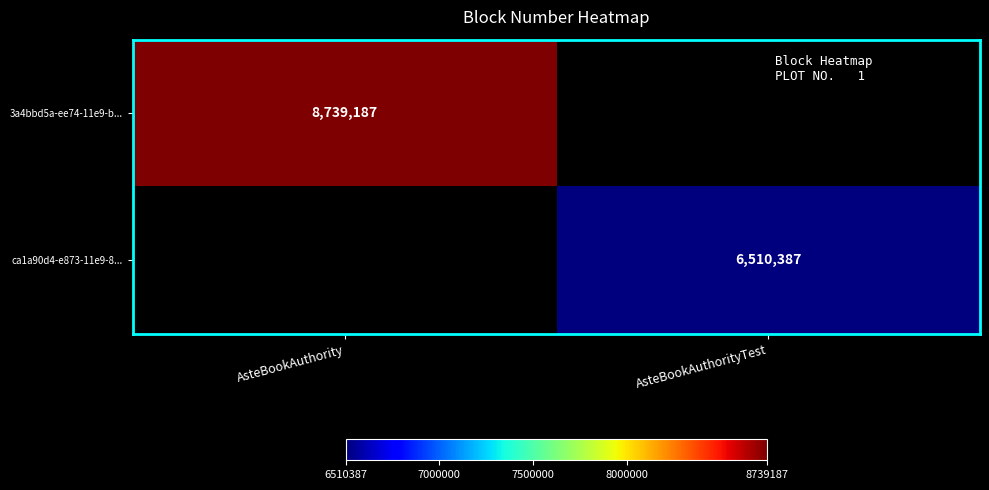

The value of ca1a90d4-e873-11e9-8... at AsteBookAuthorityTest is 2569150. True or false?

False